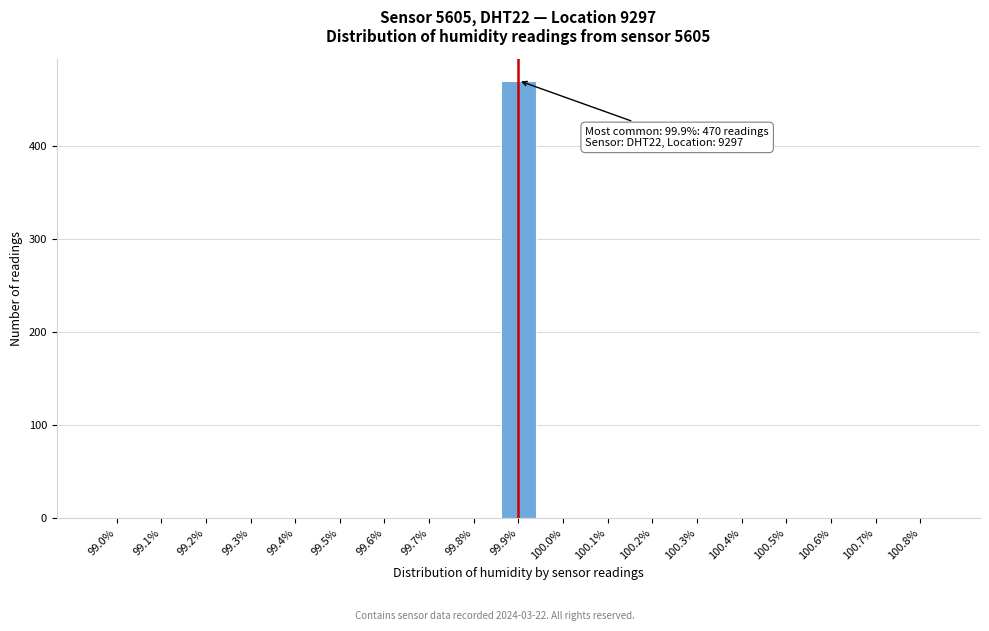

Reading right to left, extract all data points from this chart.

100.8%=0	100.7%=0	100.6%=0	100.5%=0	100.4%=0	100.3%=0	100.2%=0	100.1%=0	100.0%=0	99.9%=470	99.8%=0	99.7%=0	99.6%=0	99.5%=0	99.4%=0	99.3%=0	99.2%=0	99.1%=0	99.0%=0